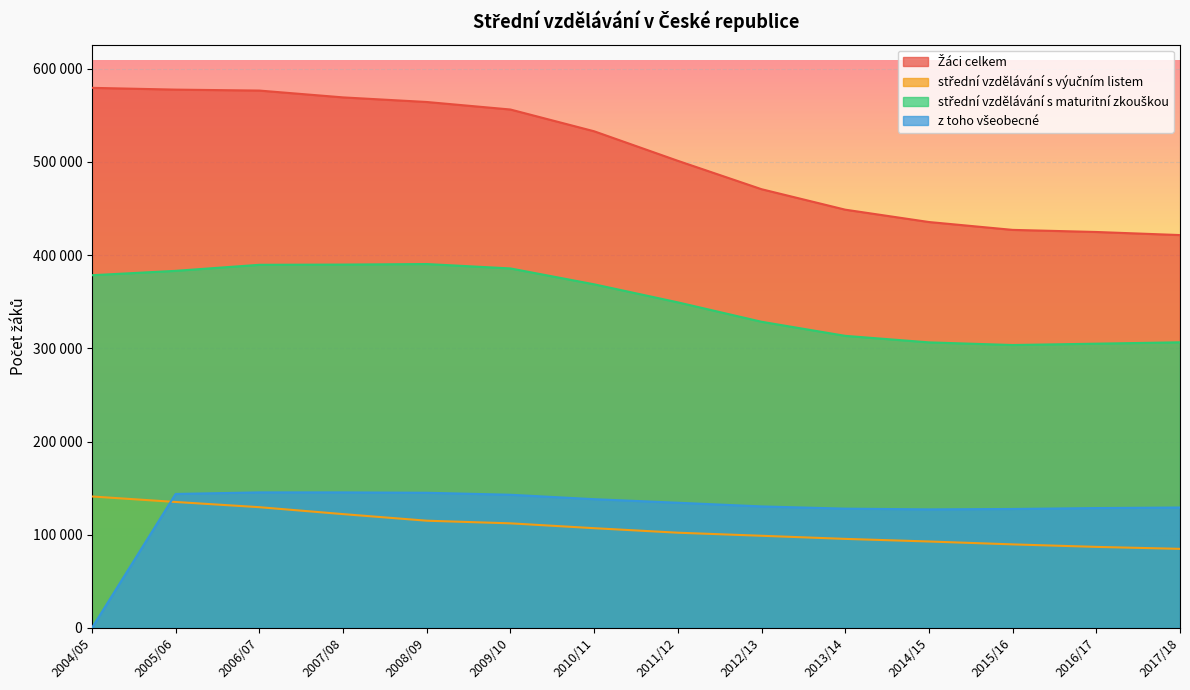

What are all the series names shown in the legend?

Žáci celkem, střední vzdělávání s výučním listem, střední vzdělávání s maturitní zkouškou, z toho všeobecné